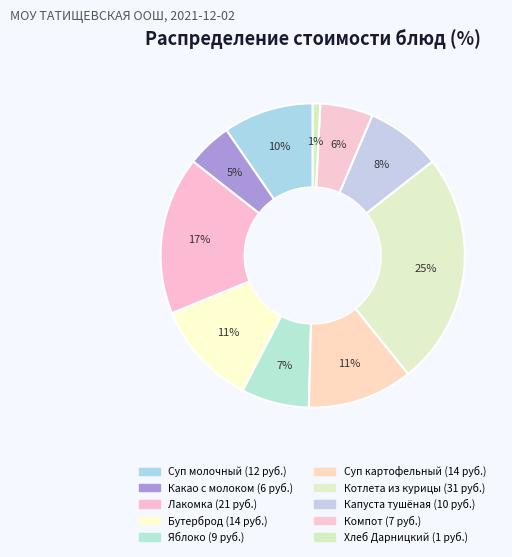

Rank the categories by value from highest to lowest.

Котлета из курицы, Лакомка, Бутерброд с маслом с сыром, Суп картофельный с макаронными изделиями, Суп молочный с макаронными изделиями, Капуста тушёная, Яблоко, Компот из сухофруктов, Какао с молоком, Хлеб Дарницкий